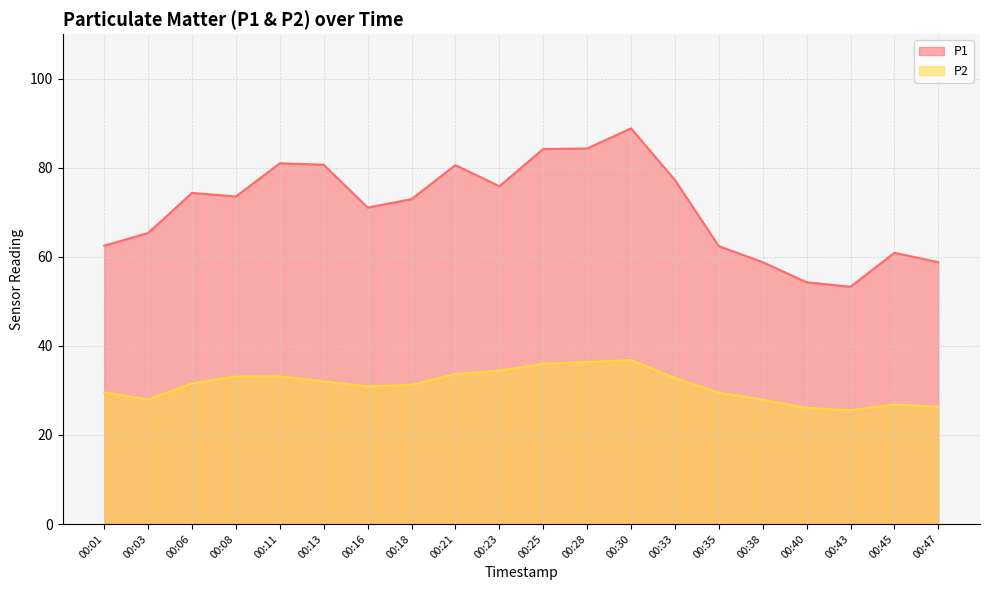

List the labels in order of P2 value, largest first.

00:30, 00:28, 00:25, 00:23, 00:21, 00:11, 00:08, 00:33, 00:13, 00:06, 00:18, 00:16, 00:01, 00:35, 00:03, 00:38, 00:45, 00:47, 00:40, 00:43